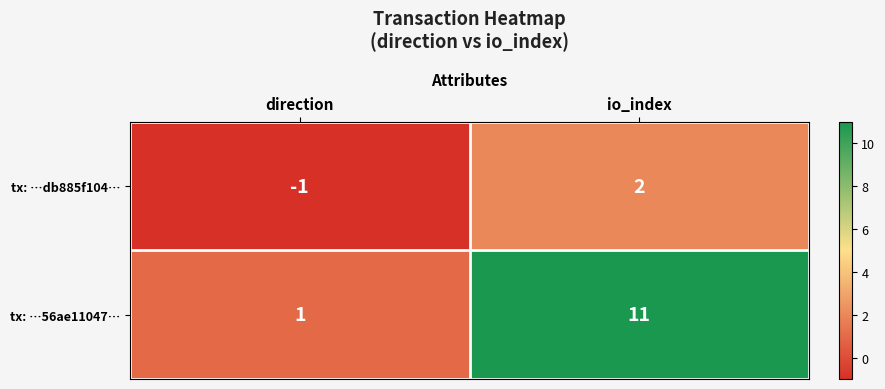

What is the sum of all tx: …56ae11047… values?

12